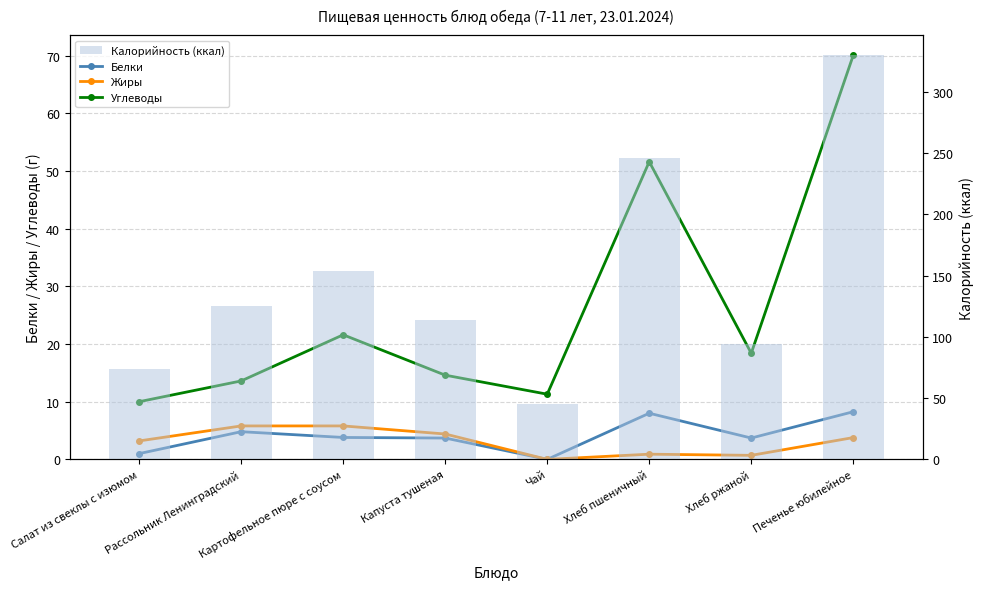

Which series has the largest range (max minus min)?

Калорийность (ккал)